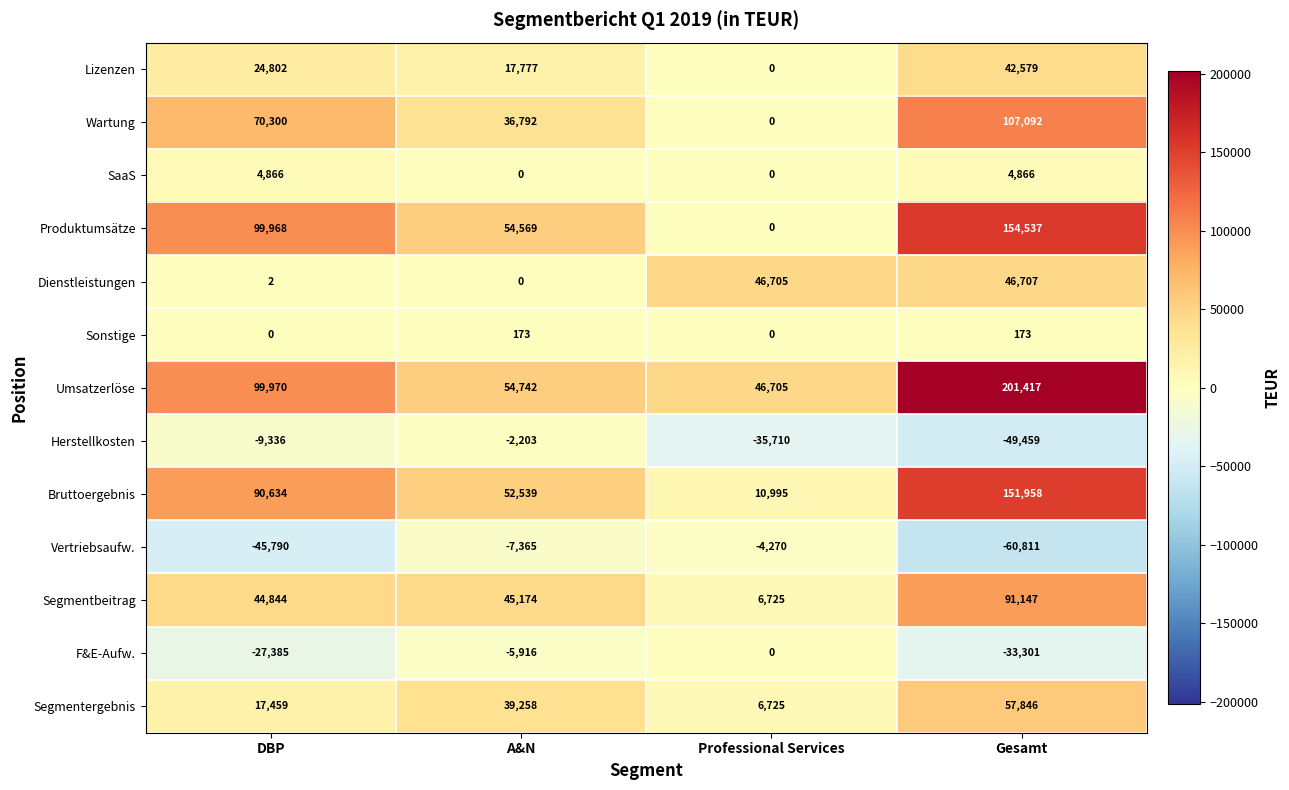

Which category has the highest value across all series?

Gesamt